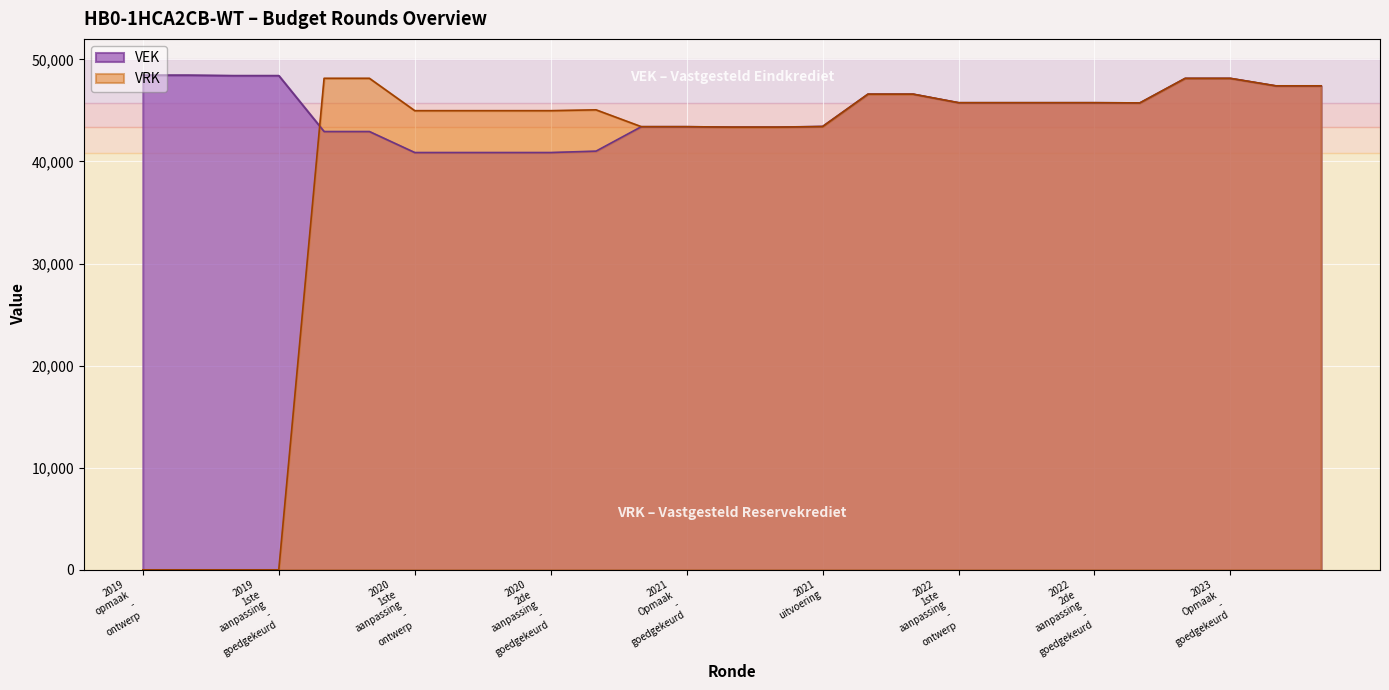

Which category has the lowest value across all series?

2019 opmaak - ontwerp